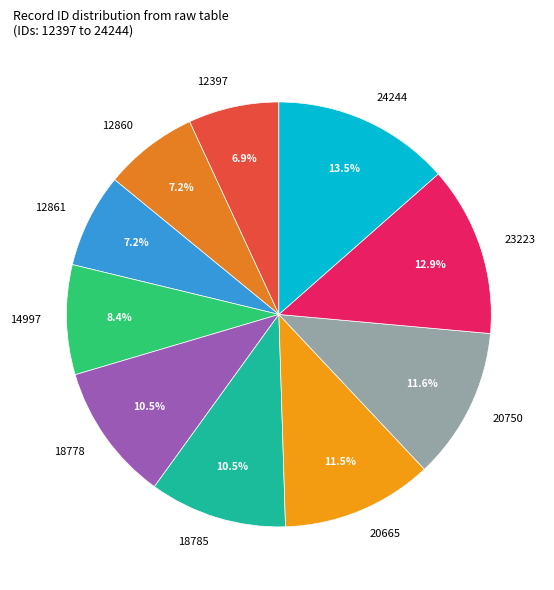

What percentage is NOT represented by 12861?

92.8%